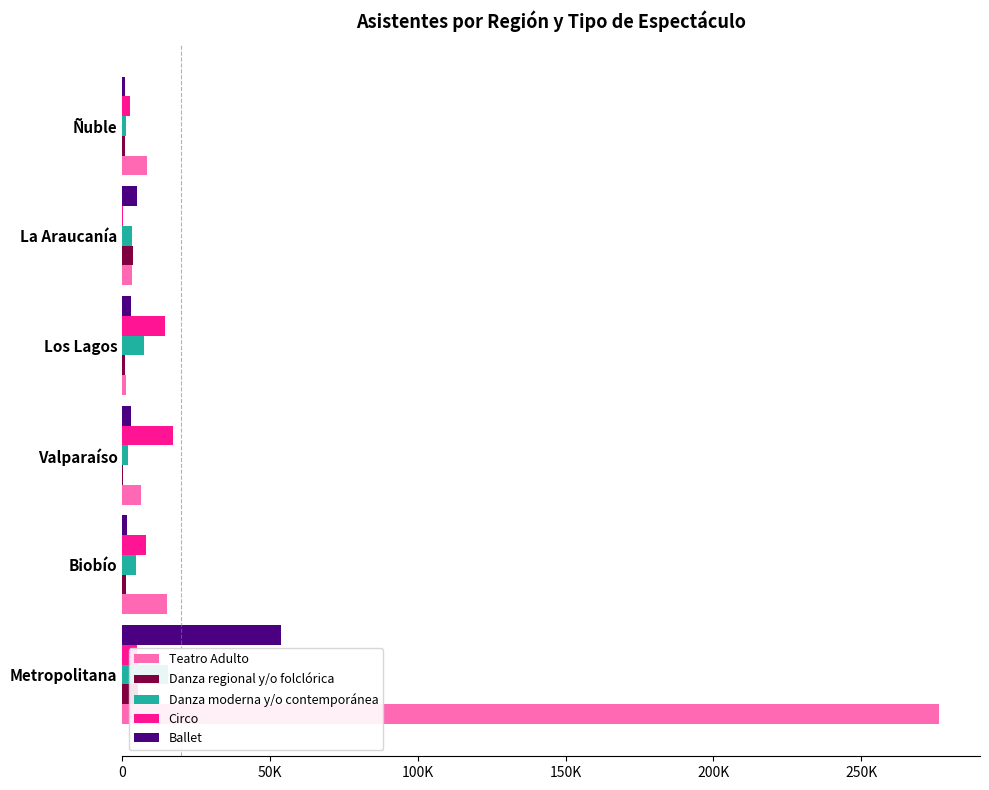

Read the Danza regional y/o folclórica value at Metropolitana, to the nearest 100.

5400